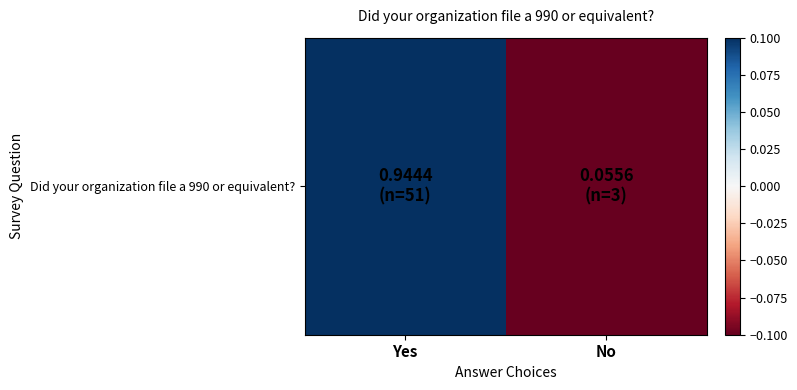

At which label is the value closest to 0?

Yes